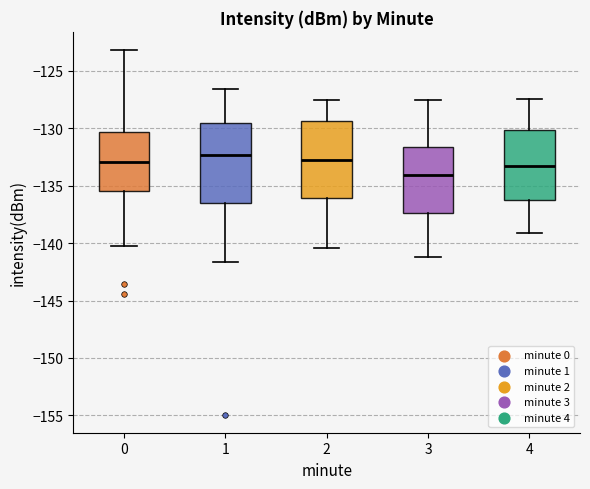

Reading left to right, transcribe this box plot: for each box, give where its median line is, the range the box spans, and where its two whiskers end, as read against the y-axis. The values are not printed on the chart, so give them approximately, as read against the axis.

0: median -133.0, box -135.5 to -130.5, whiskers -140.5 to -123.0
1: median -132.5, box -136.5 to -129.5, whiskers -141.5 to -126.5
2: median -133.0, box -136.0 to -129.5, whiskers -140.5 to -127.5
3: median -134.0, box -137.5 to -131.5, whiskers -141.0 to -127.5
4: median -133.5, box -136.0 to -130.0, whiskers -139.0 to -127.5